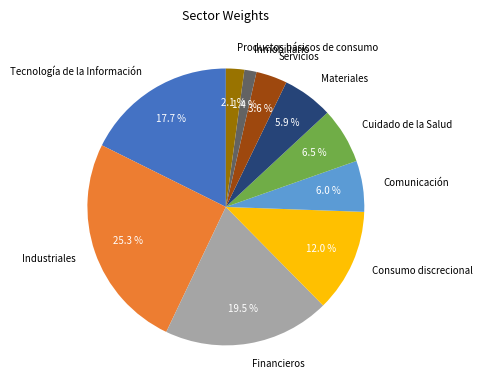

Which has a higher value, Financieros or Industriales?

Industriales